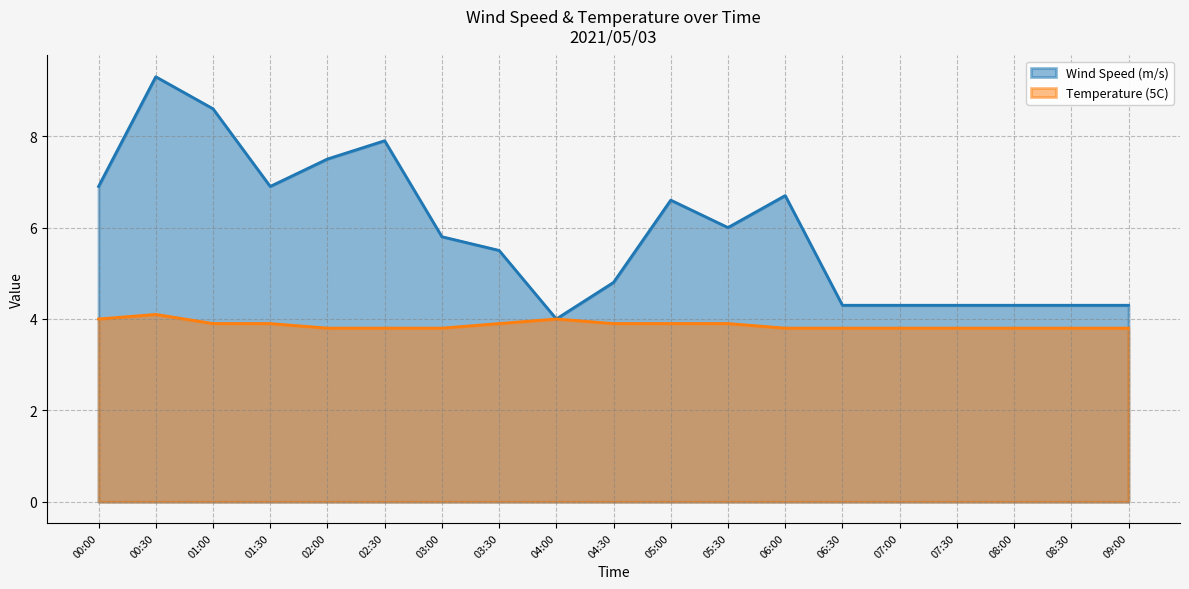

At which category is the sum across all series the highest?

00:30